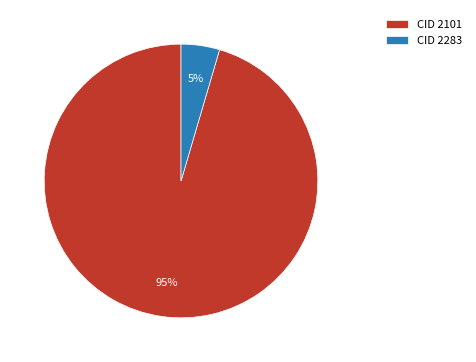

Which slice represents more than half of the pie?

CID 2101